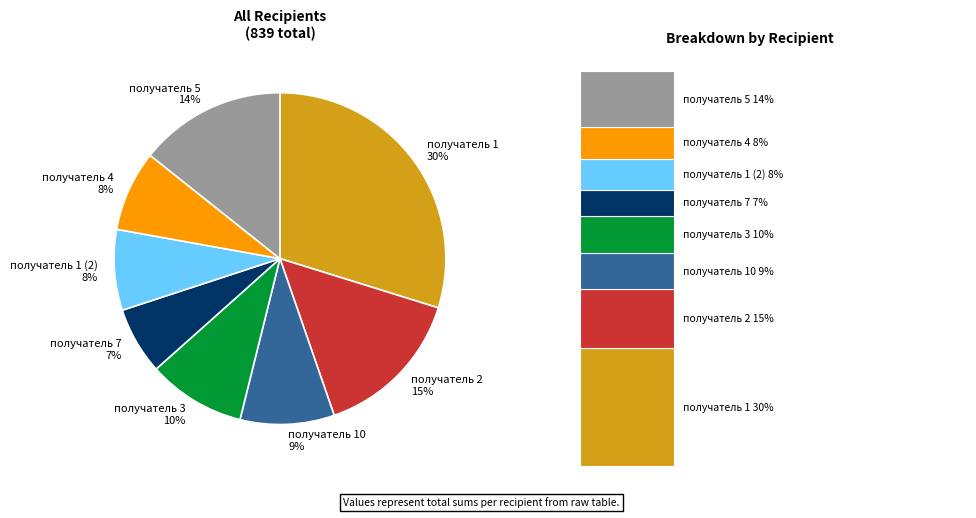

Is получатель 1 (2) the majority of the pie?

No